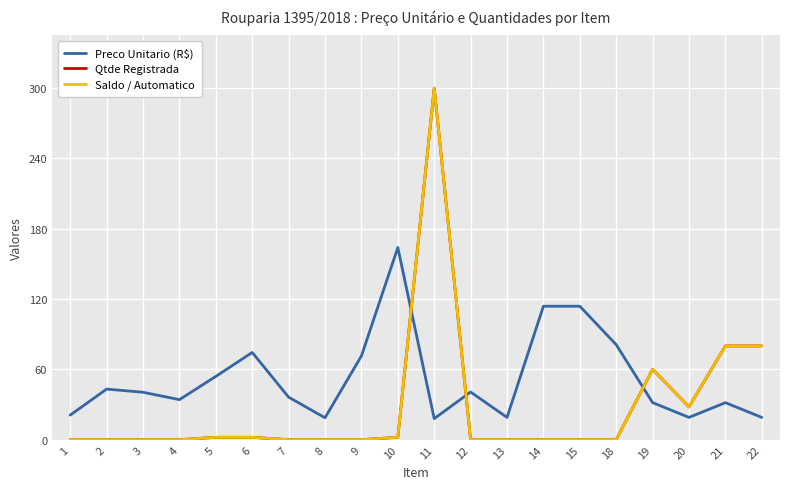

Is the value of Qtde Registrada at 2 greater than the value of Preco Unitario (R$) at 10?

No